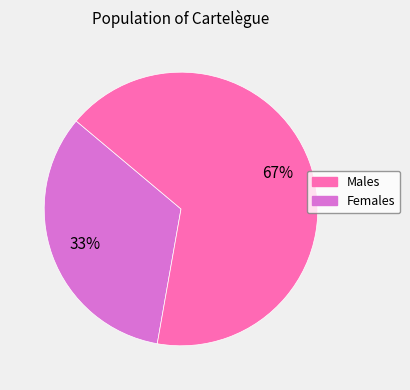

To the nearest percent, what is the average slice percentage?

50%